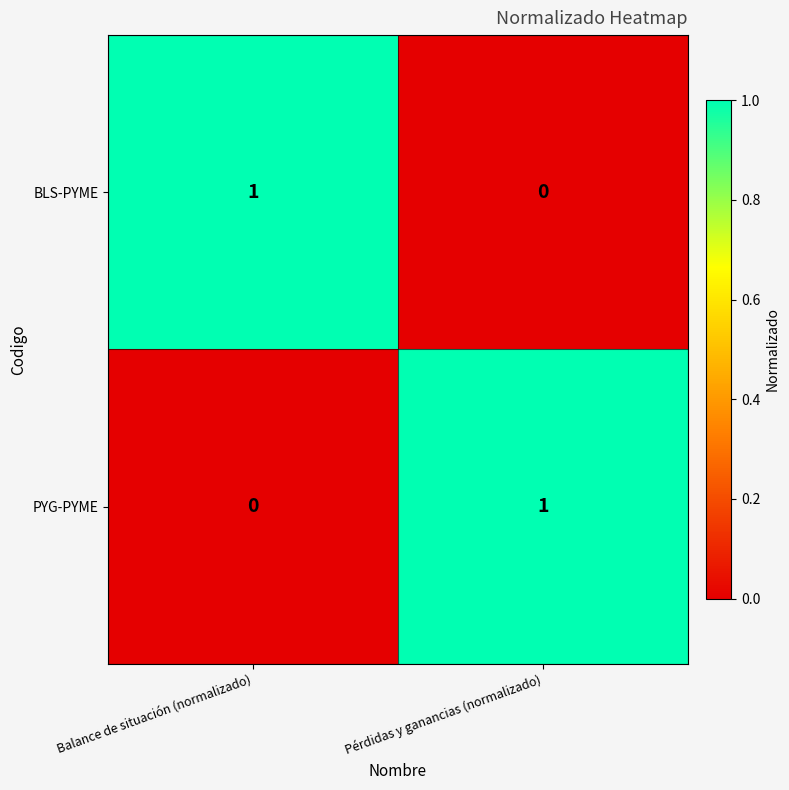

Which category has the highest value in the PYG-PYME series?

Pérdidas y ganancias (normalizado)